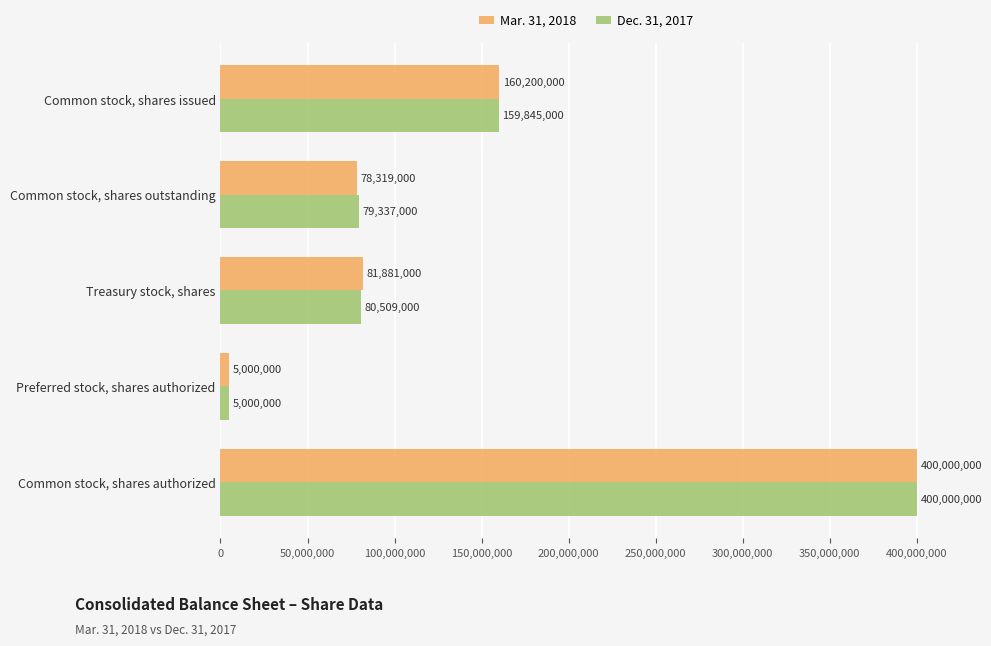

What is the minimum value for Mar. 31, 2018?

5000000